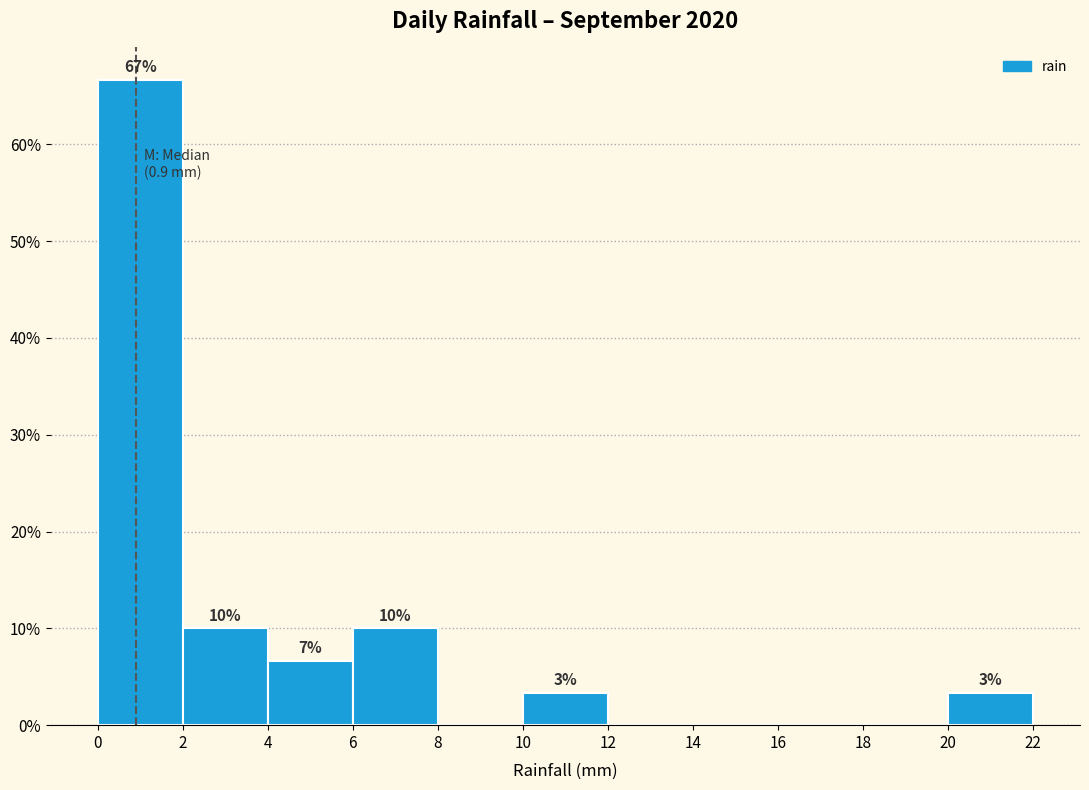

Which range on the x-axis has the tallest bar?

0 to 2